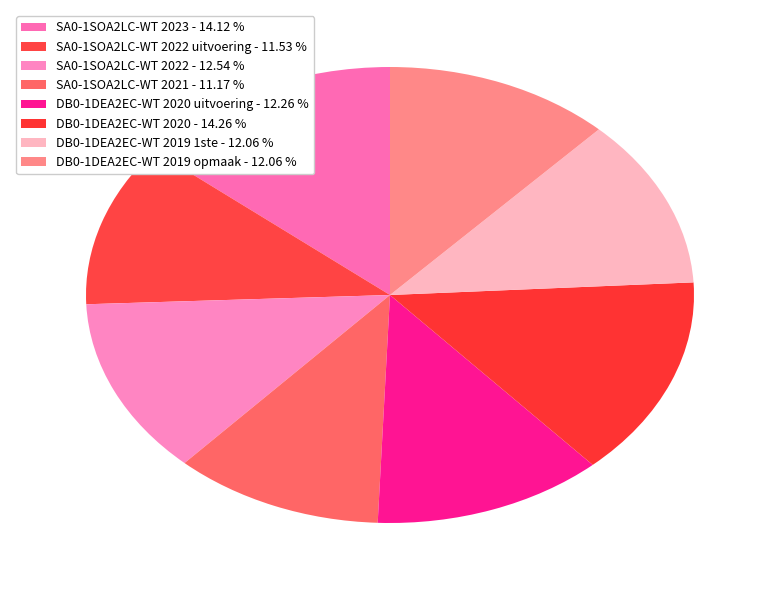

How many slices are in this pie chart?

8